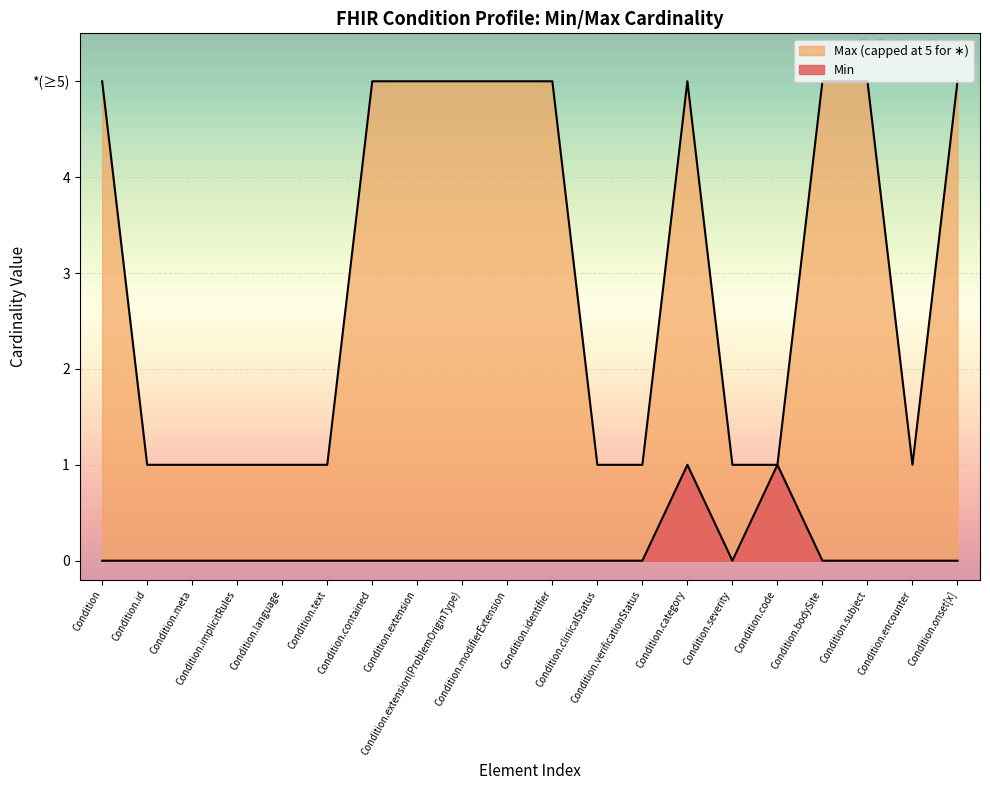

Reading left to right, list all the values displayed in this chart.

Min: Condition=0	Condition.id=0	Condition.meta=0	Condition.implicitRules=0	Condition.language=0	Condition.text=0	Condition.contained=0	Condition.extension=0	Condition.extension(ProblemOriginType)=0	Condition.modifierExtension=0	Condition.identifier=0	Condition.clinicalStatus=0	Condition.verificationStatus=0	Condition.category=1	Condition.severity=0	Condition.code=1	Condition.bodySite=0	Condition.subject=0	Condition.encounter=0	Condition.onset[x]=0
Max: Condition=5	Condition.id=1	Condition.meta=1	Condition.implicitRules=1	Condition.language=1	Condition.text=1	Condition.contained=5	Condition.extension=5	Condition.extension(ProblemOriginType)=5	Condition.modifierExtension=5	Condition.identifier=5	Condition.clinicalStatus=1	Condition.verificationStatus=1	Condition.category=5	Condition.severity=1	Condition.code=1	Condition.bodySite=5	Condition.subject=5	Condition.encounter=1	Condition.onset[x]=5